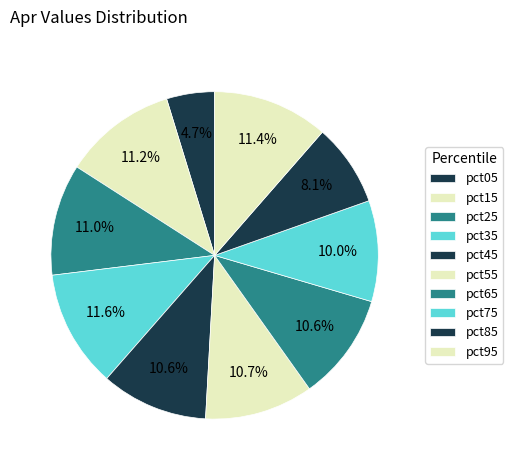

Combined, do pct65 and pct25 account for over 50%?

No